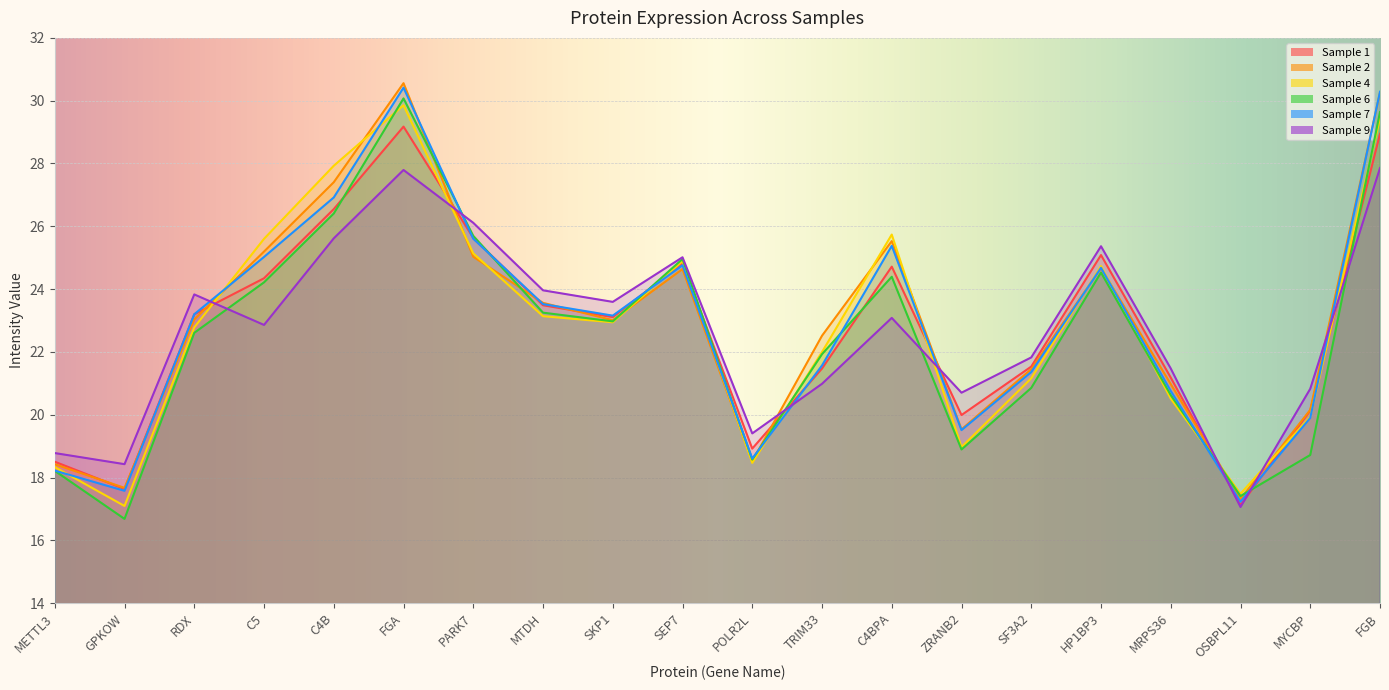

What is the minimum value for Sample 1?

17.1